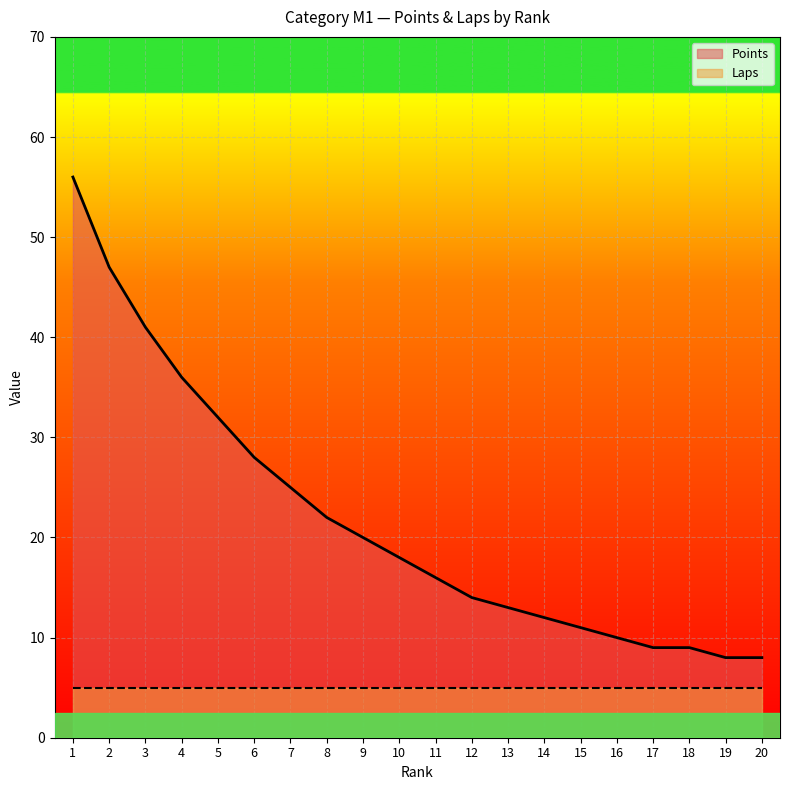

At which label does the data first exceed 18?

1